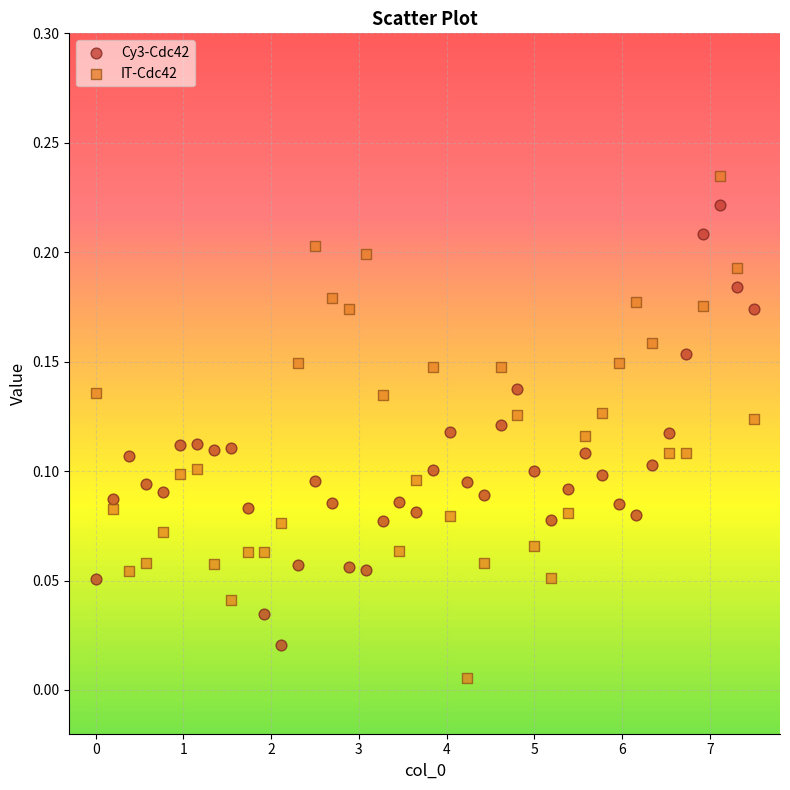

Which series reaches the maximum Y coordinate?

IT-Cdc42